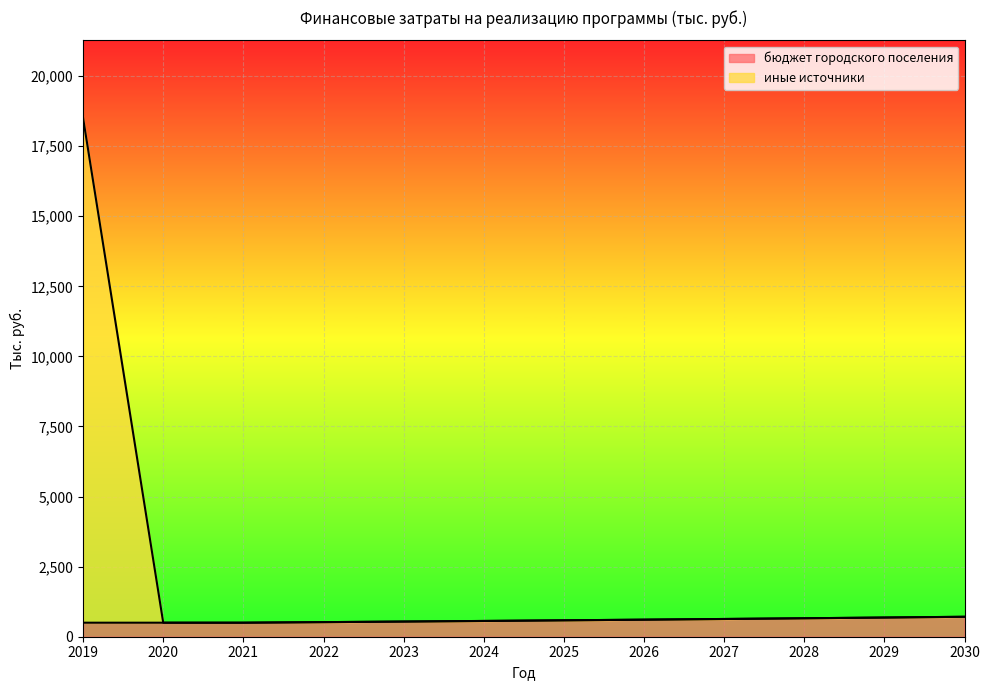

True or false: бюджет городского поселения and иные источники cross at least once.

False